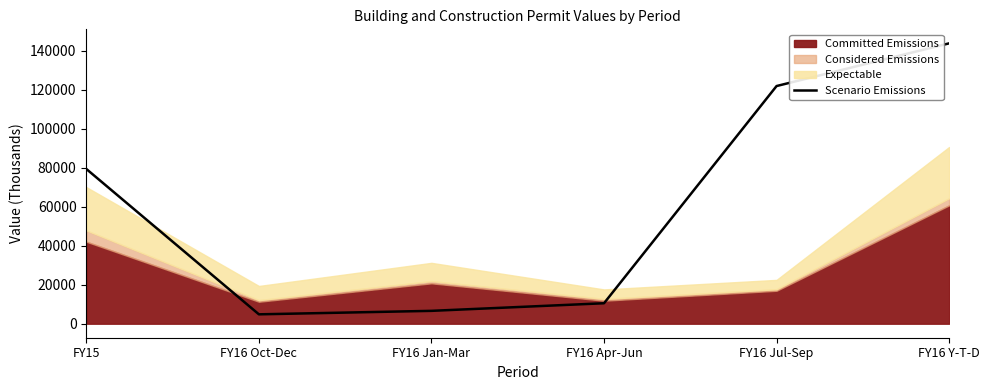

What is the difference between the second highest and second lowest values?

115404